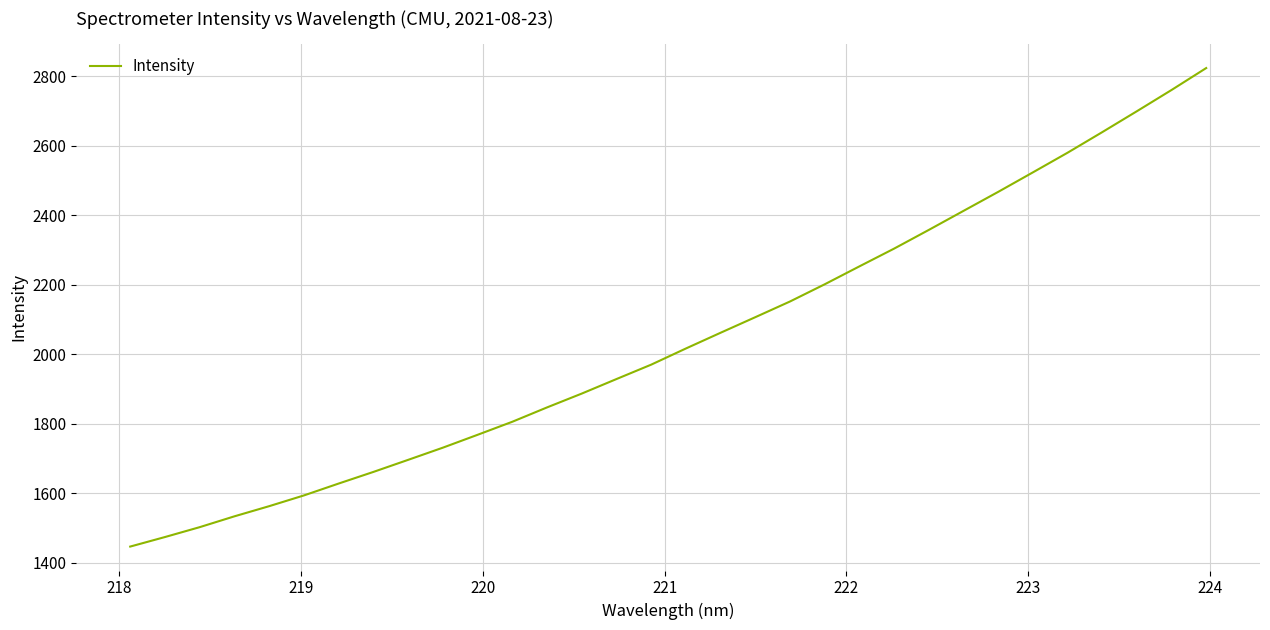

What is the minimum value shown in the chart?

1445.9